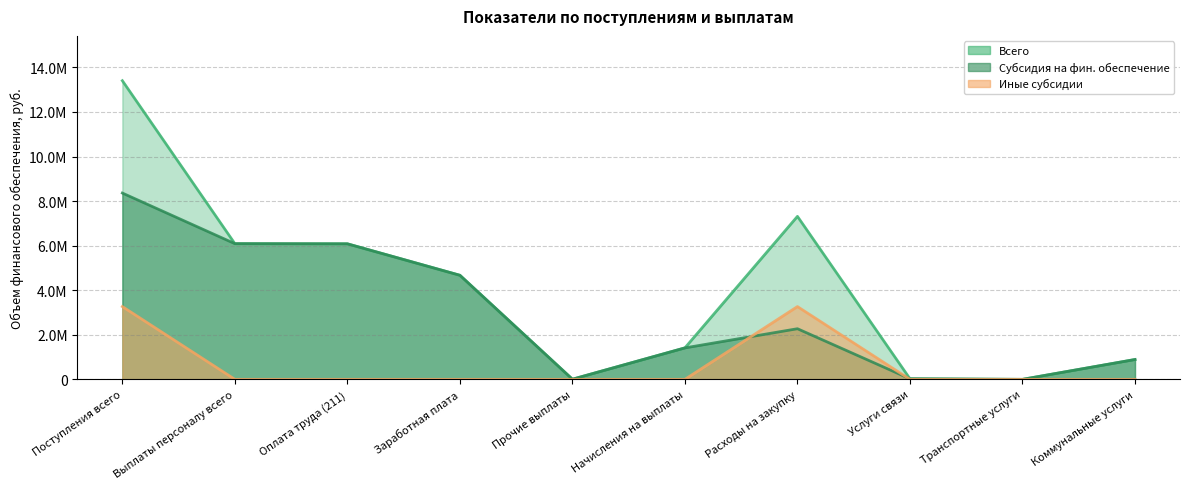

True or false: Всего and Субсидия на фин. обеспечение cross at least once.

False